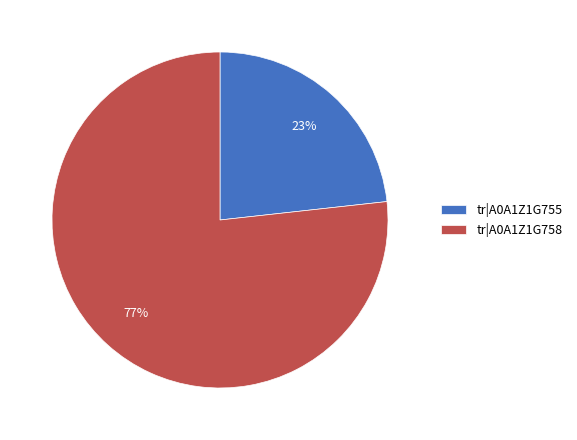

What percentage is the tr|A0A1Z1G755 slice, to the nearest percent?

23%